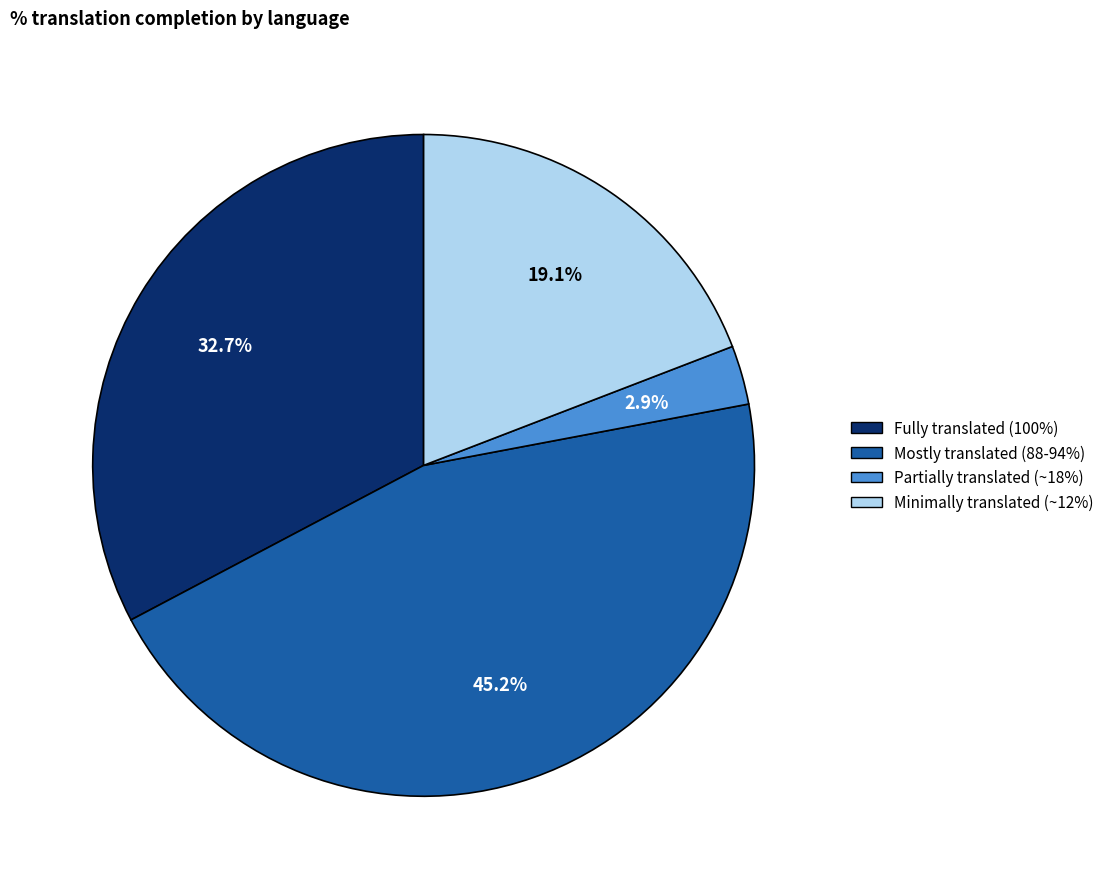

Is there a majority slice in this chart?

No